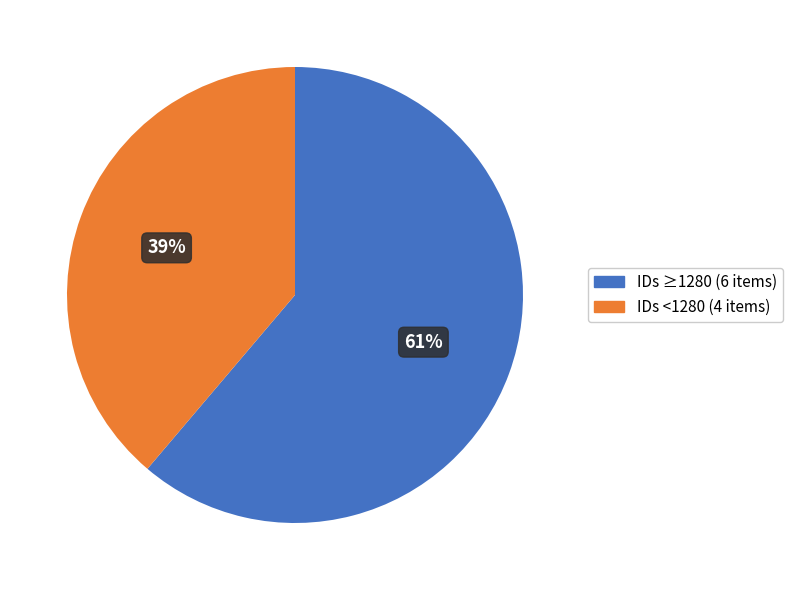

To the nearest percent, what is the difference between the largest and smallest slice percentages?

22%